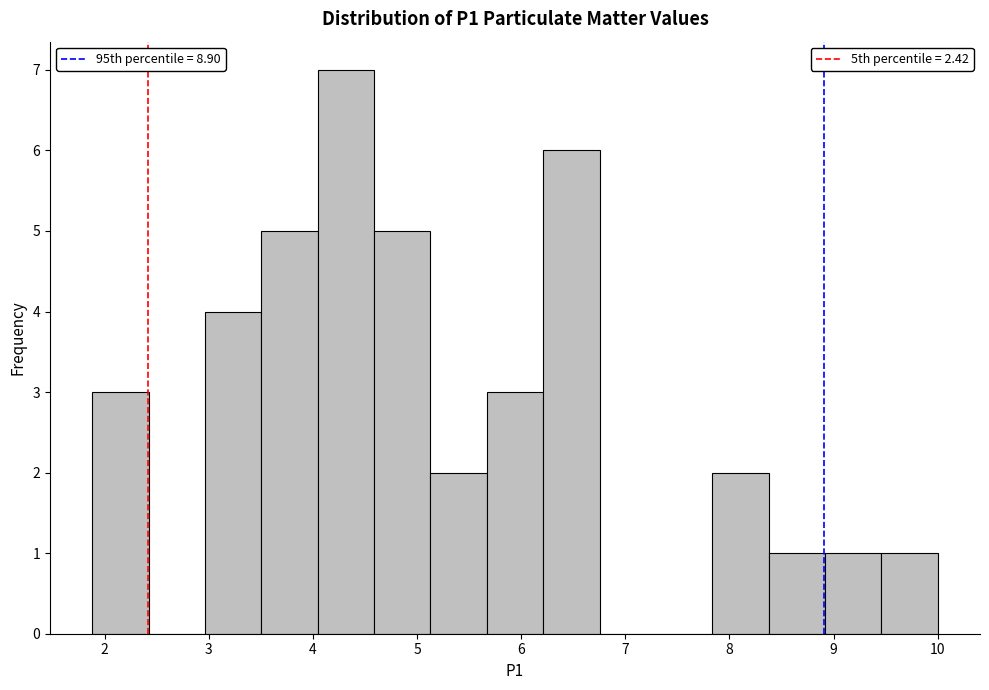

Reading left to right, transcribe this chart: for each bar, give the range it covers on the x-axis and its height. Neither the bar edges nor the heights are printed on the chart, so give them approximately, as read against the axes.

1.9 to 2.4: 3
2.4 to 3.0: 0
3.0 to 3.5: 4
3.5 to 4.0: 5
4.0 to 4.6: 7
4.6 to 5.1: 5
5.1 to 5.7: 2
5.7 to 6.2: 3
6.2 to 6.8: 6
6.8 to 7.3: 0
7.3 to 7.8: 0
7.8 to 8.4: 2
8.4 to 8.9: 1
8.9 to 9.5: 1
9.5 to 10.0: 1